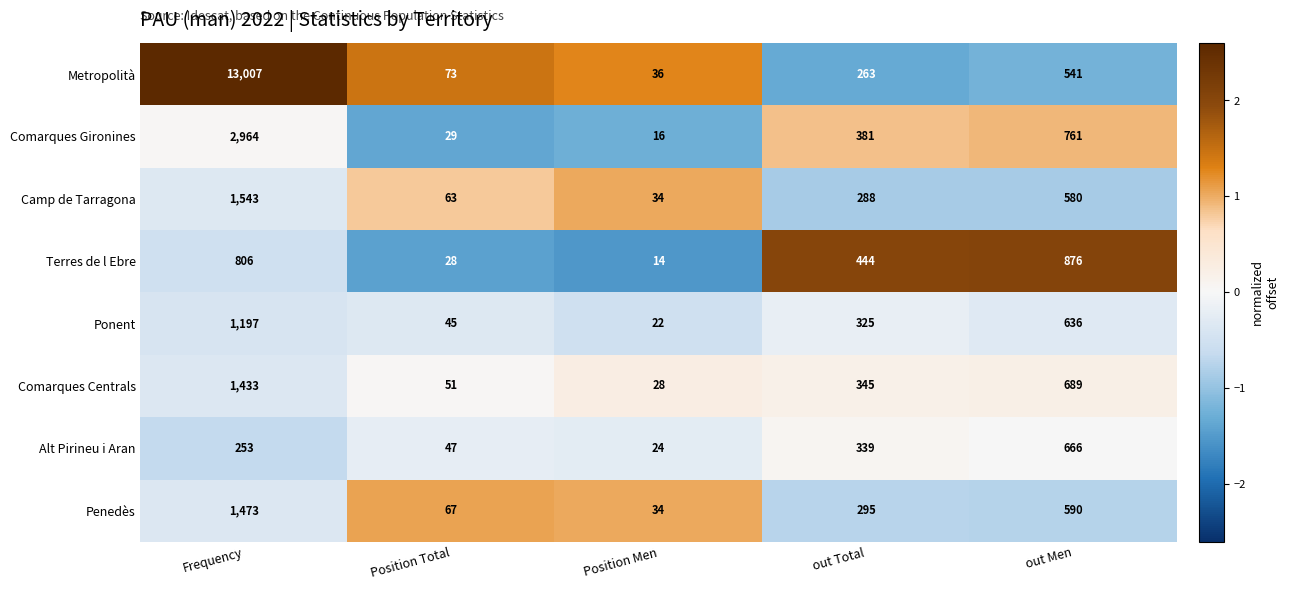

Which category has the lowest value across all series?

Position Men